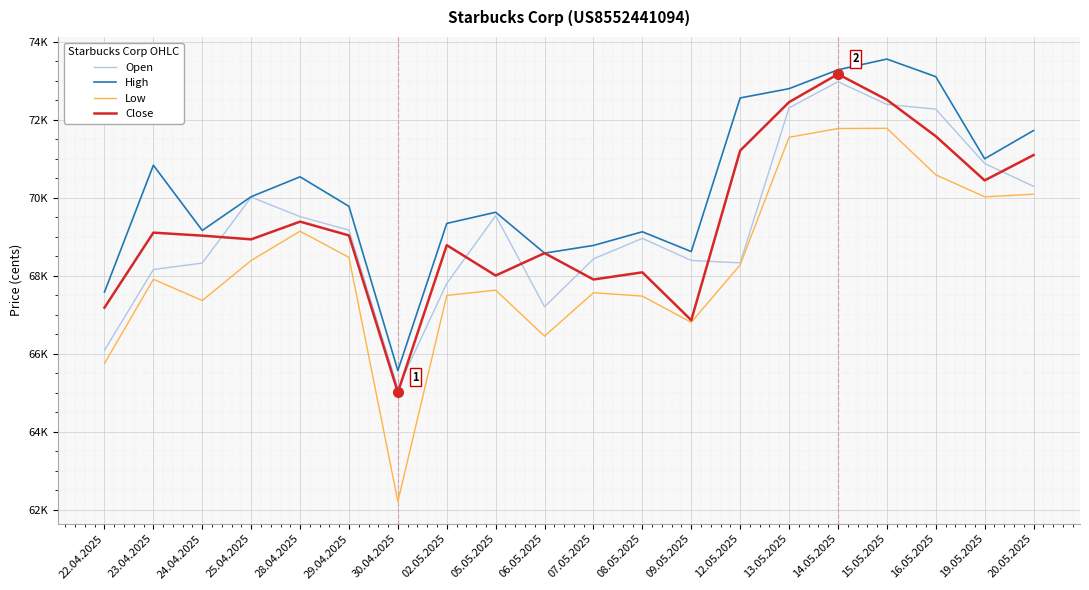

Which series has the largest range (max minus min)?

Low